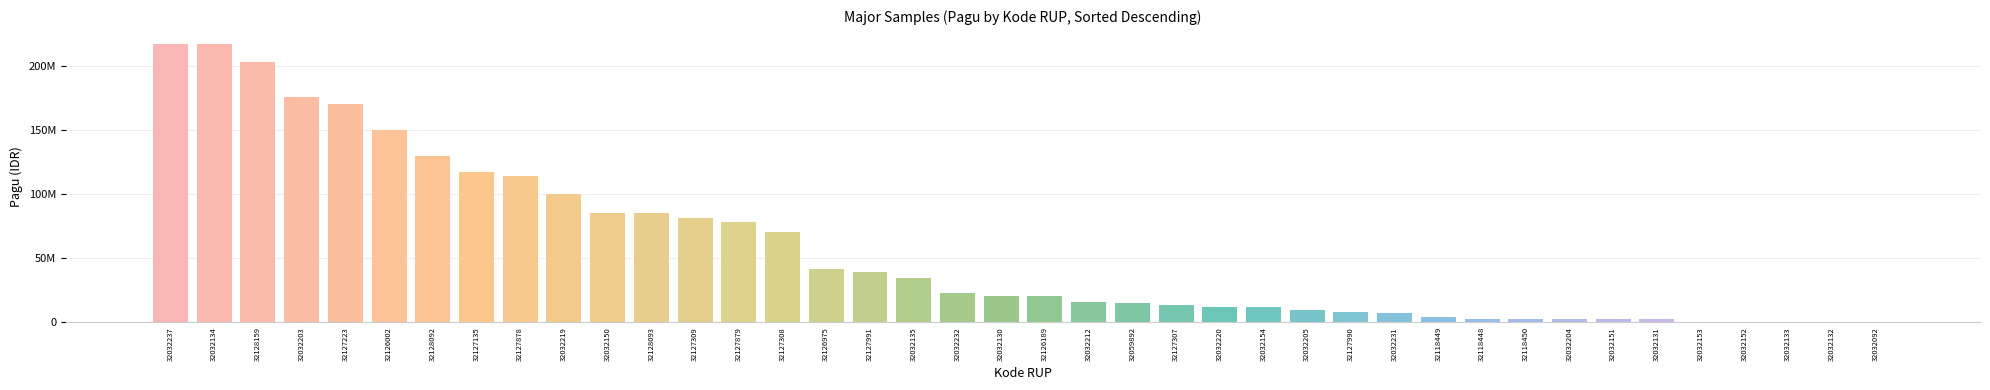

Are the bars horizontal?

No